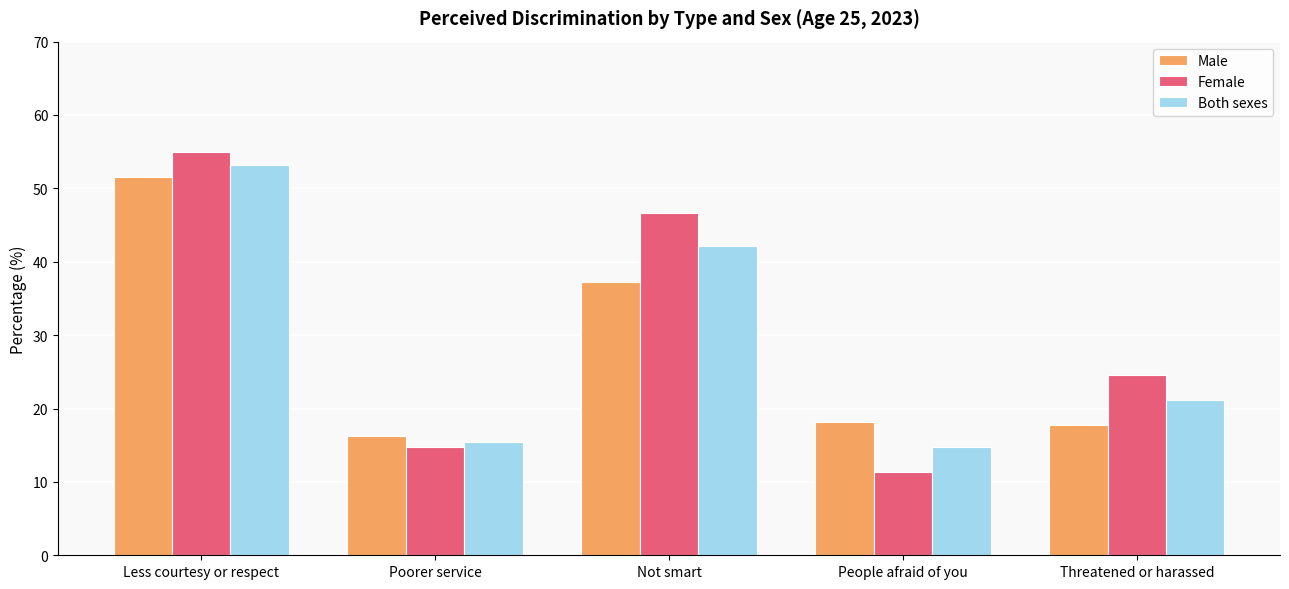

Reading left to right, list all the values displayed in this chart.

Male: Less courtesy or respect=51.5	Poorer service=16.2	Not smart=37.2	People afraid of you=18.1	Threatened or harassed=17.8
Female: Less courtesy or respect=54.9	Poorer service=14.8	Not smart=46.7	People afraid of you=11.4	Threatened or harassed=24.6
Both sexes: Less courtesy or respect=53.2	Poorer service=15.5	Not smart=42.1	People afraid of you=14.7	Threatened or harassed=21.2